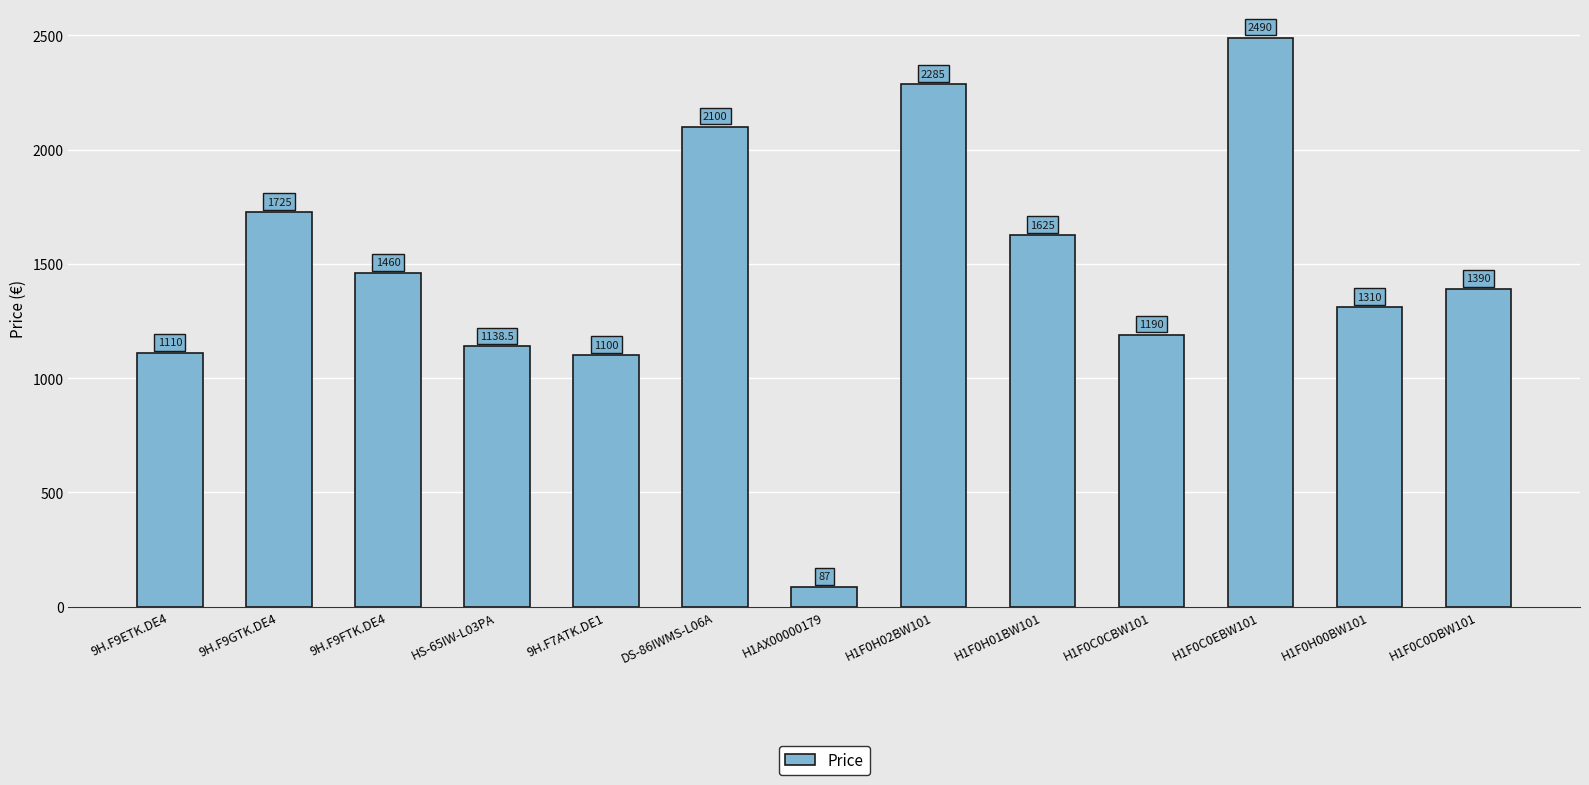

At which category does the chart reach its minimum across all series?

H1AX00000179